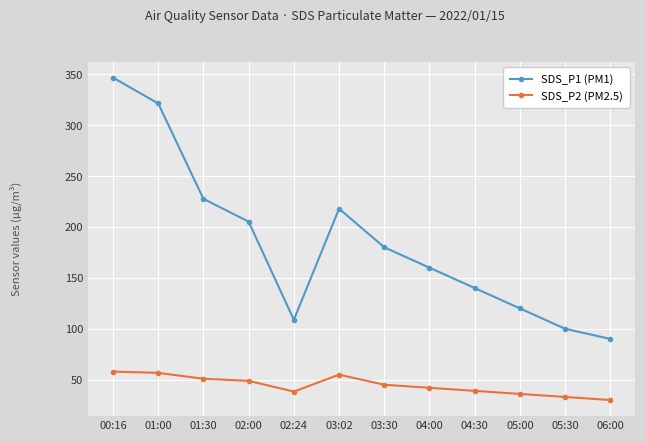

List the labels in order of SDS_P1 (PM1) value, largest first.

00:16, 01:00, 01:30, 03:02, 02:00, 03:30, 04:00, 04:30, 05:00, 02:24, 05:30, 06:00